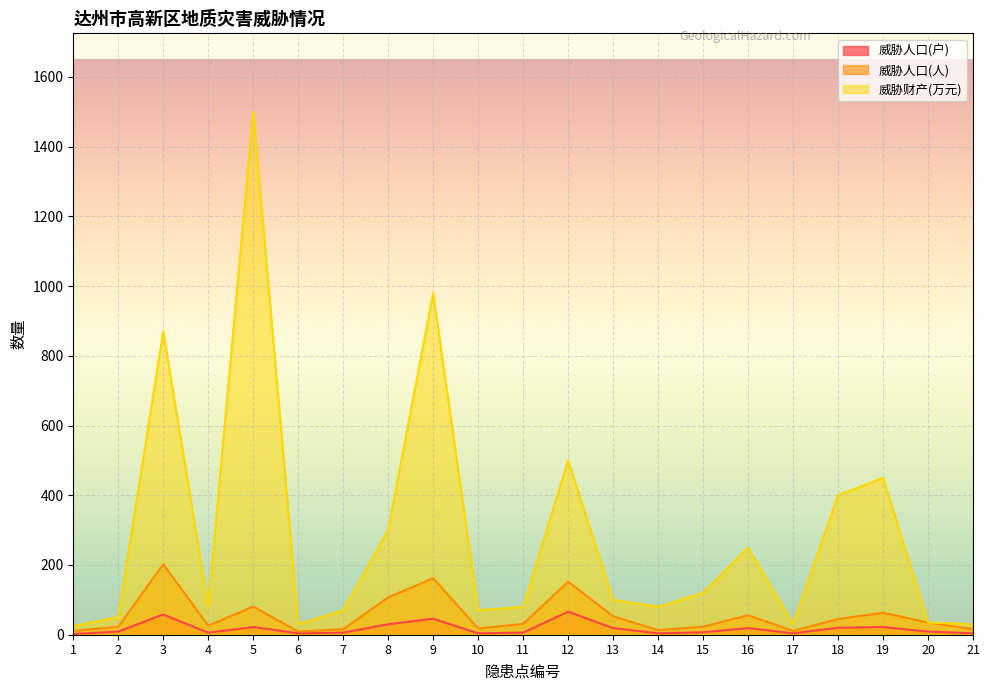

Which category has the highest value across all series?

5